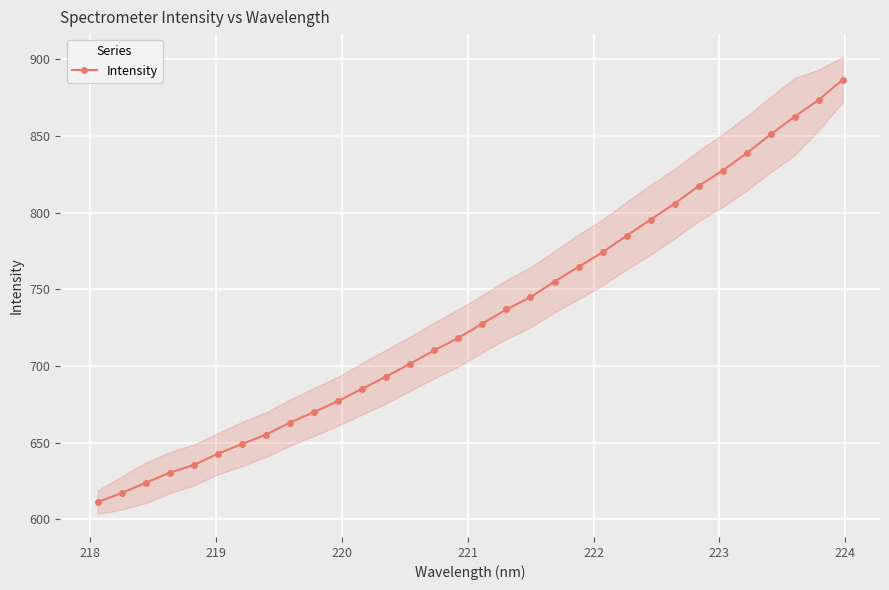

What is the lowest value of the Intensity series?

611.2